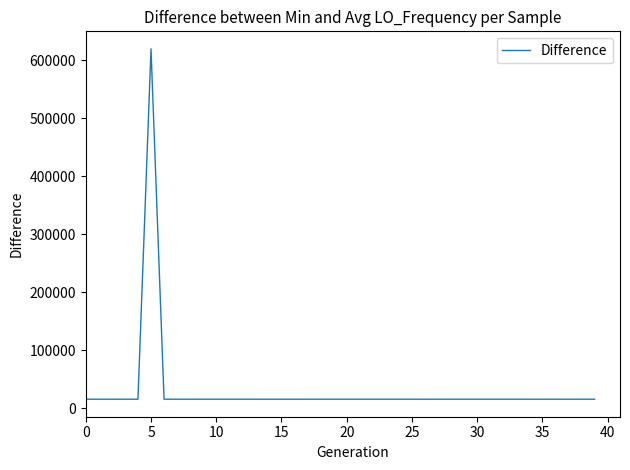

What is the greatest value displayed?

619810.2